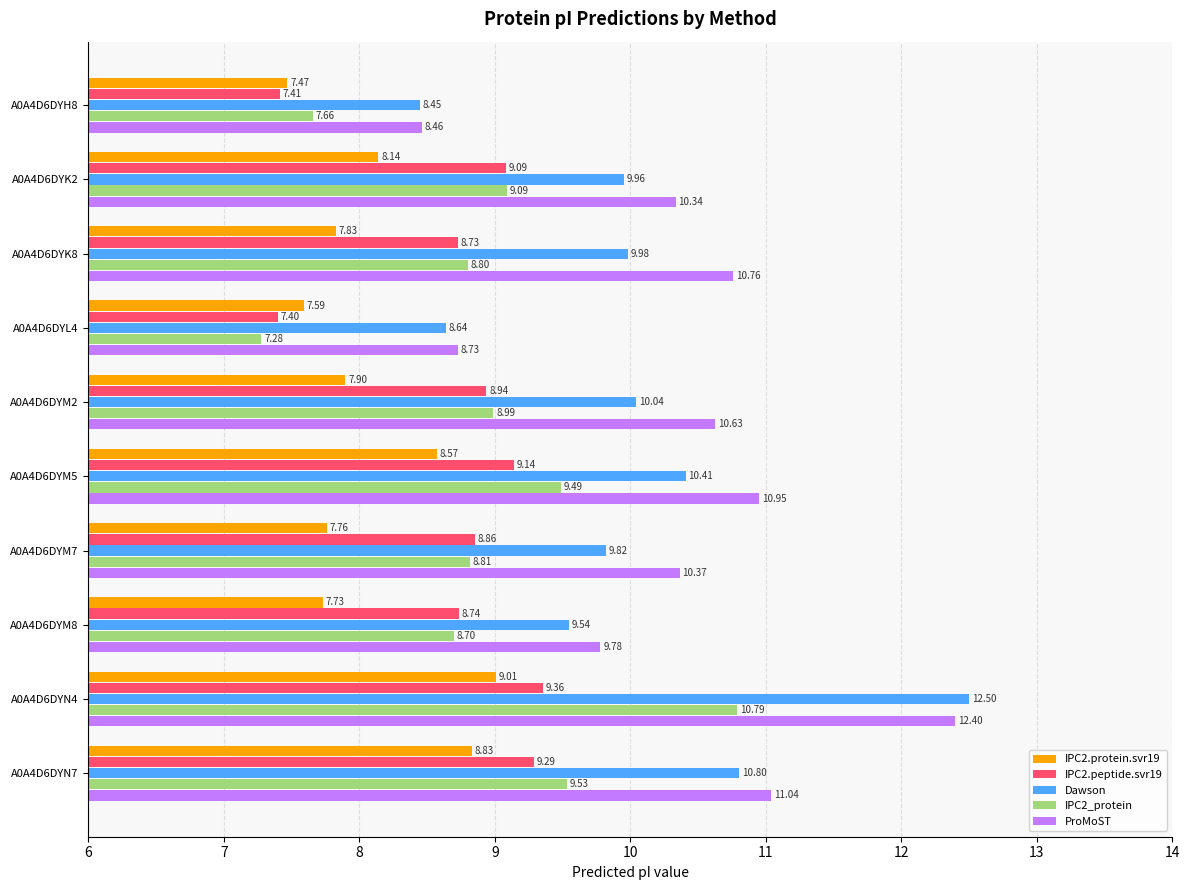

Which category has the highest value across all series?

A0A4D6DYN4